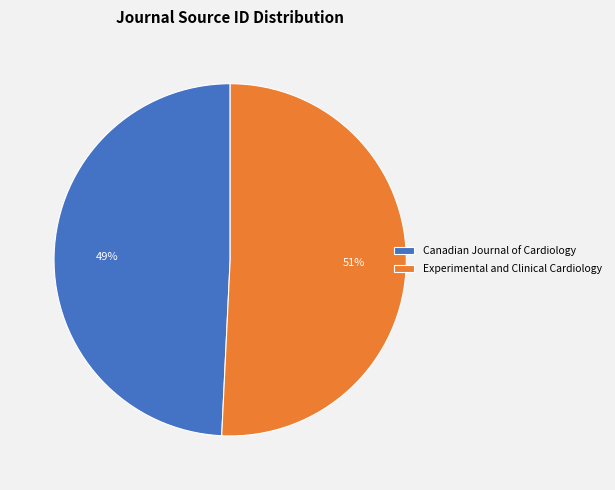

Do Experimental and Clinical Cardiology and Canadian Journal of Cardiology together represent more than half of the pie?

Yes